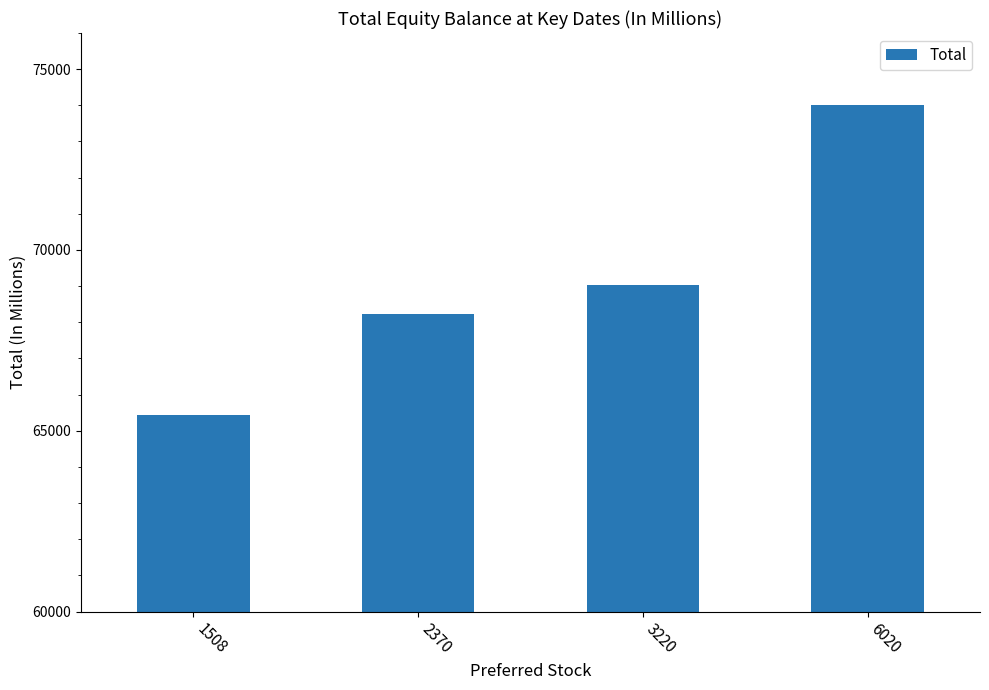

Where is the data nearest to the value 69719?

3220